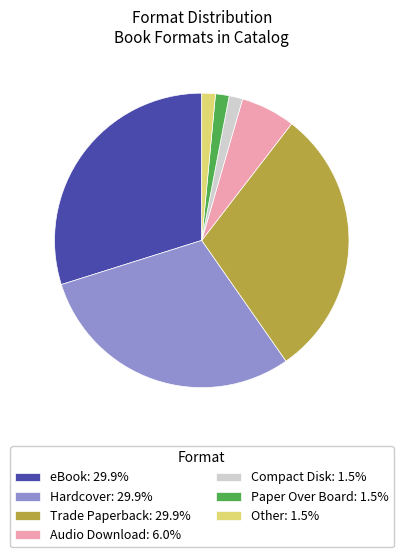

How many slices are in this pie chart?

7